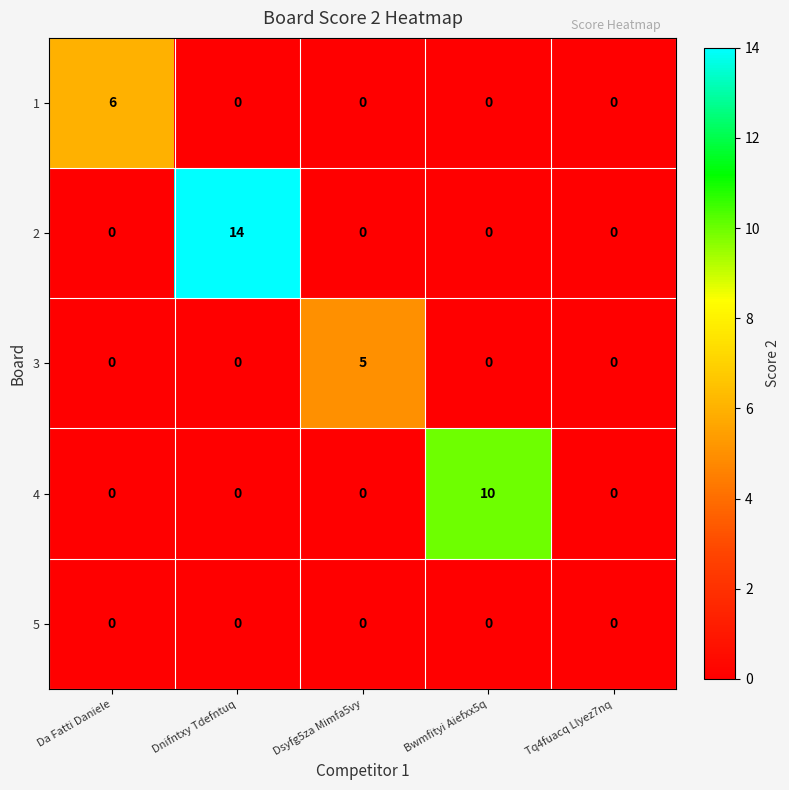

What is the difference between the maximum and minimum values in the 4 series?

10